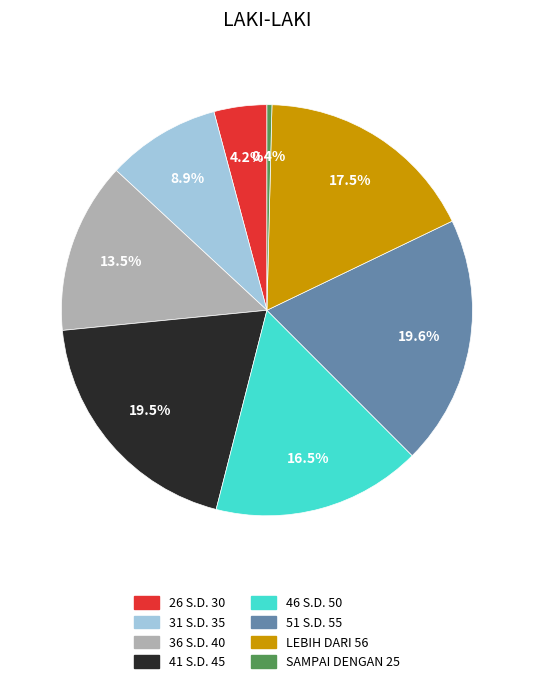

How much of the chart is everything except 26 S.D. 30?

95.8%